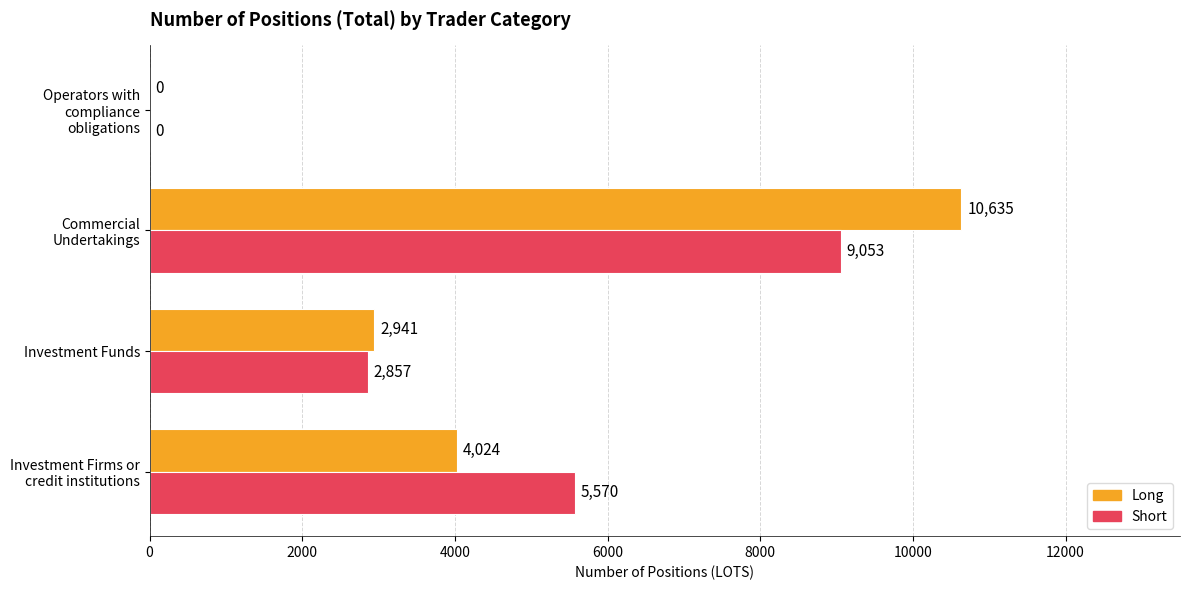

What are all the series names shown in the legend?

Long, Short